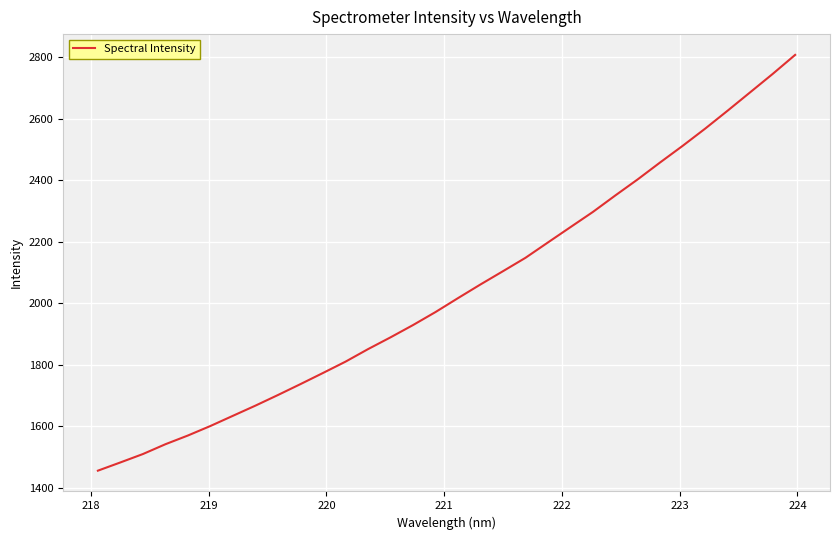

What is the difference between the second highest and second lowest values?

1261.6